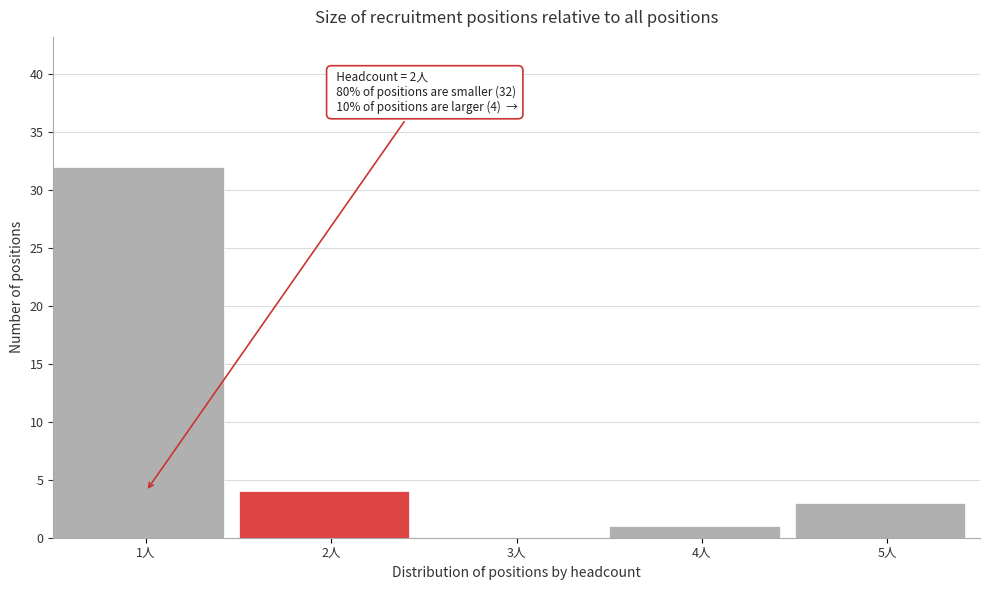

Reading left to right, what are all the values shown in this chart?

1人=32	2人=4	3人=0	4人=1	5人=3